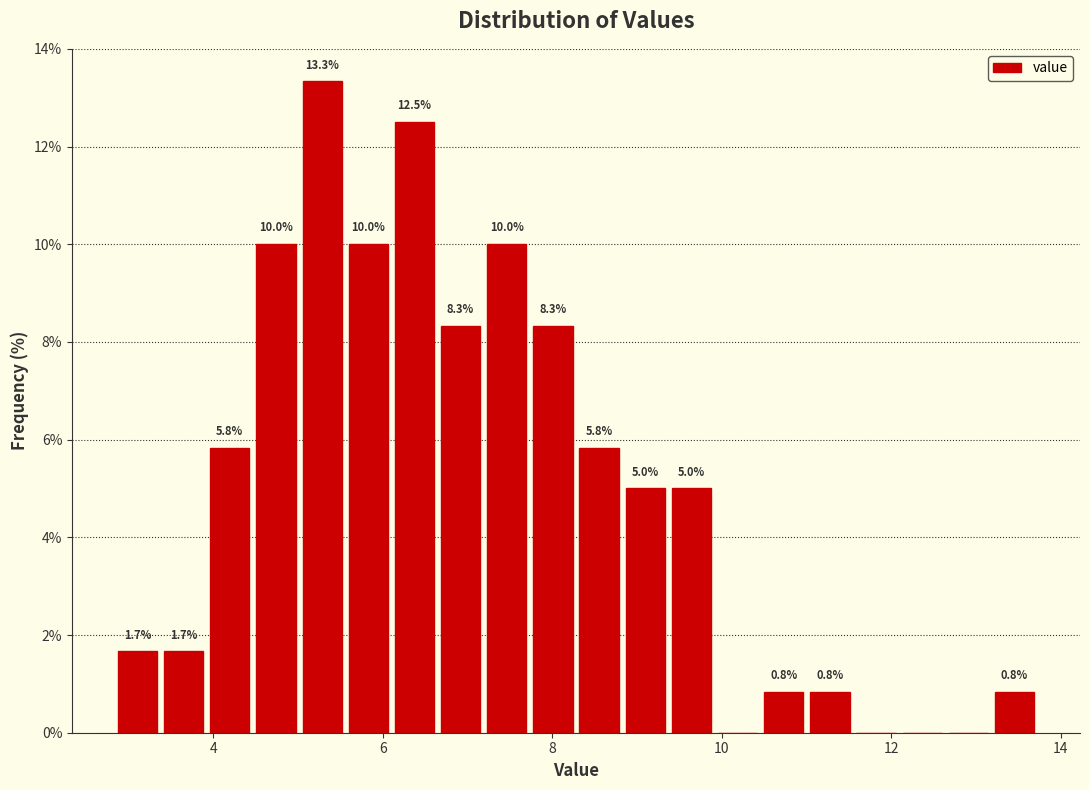

Read against the x-axis, roughly where is the centre of the tallest bar?

5.2